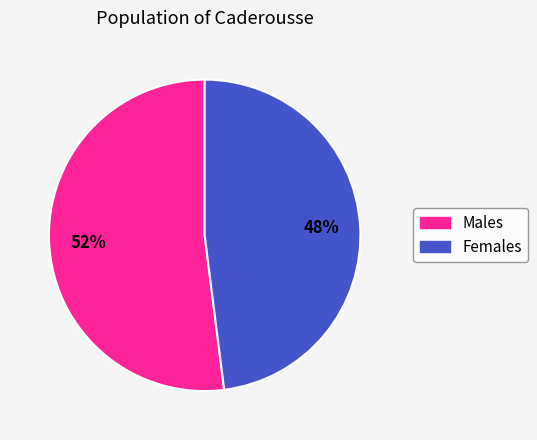

Is there any slice that represents more than half of the pie?

Yes